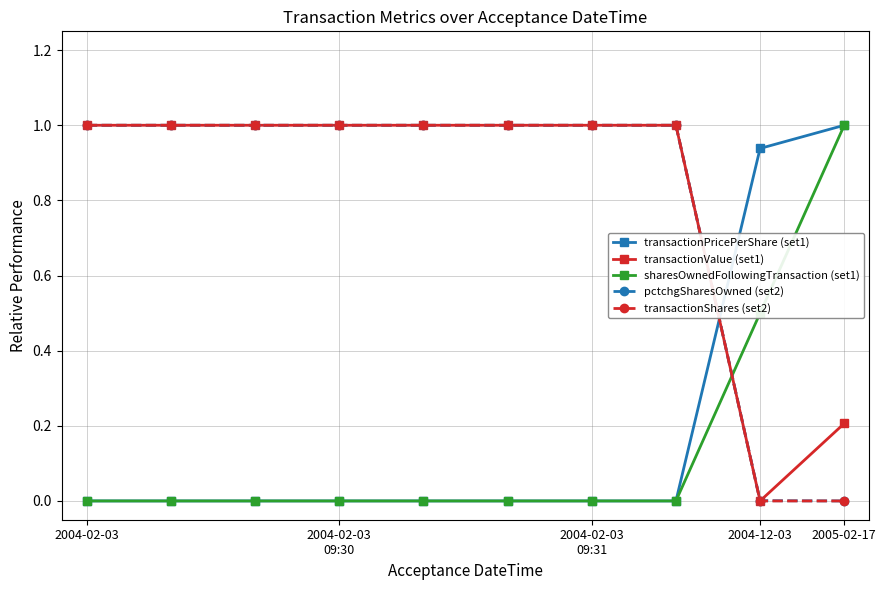

What is the value of the transactionValue (set1) point at the 10th from the left?

0.2